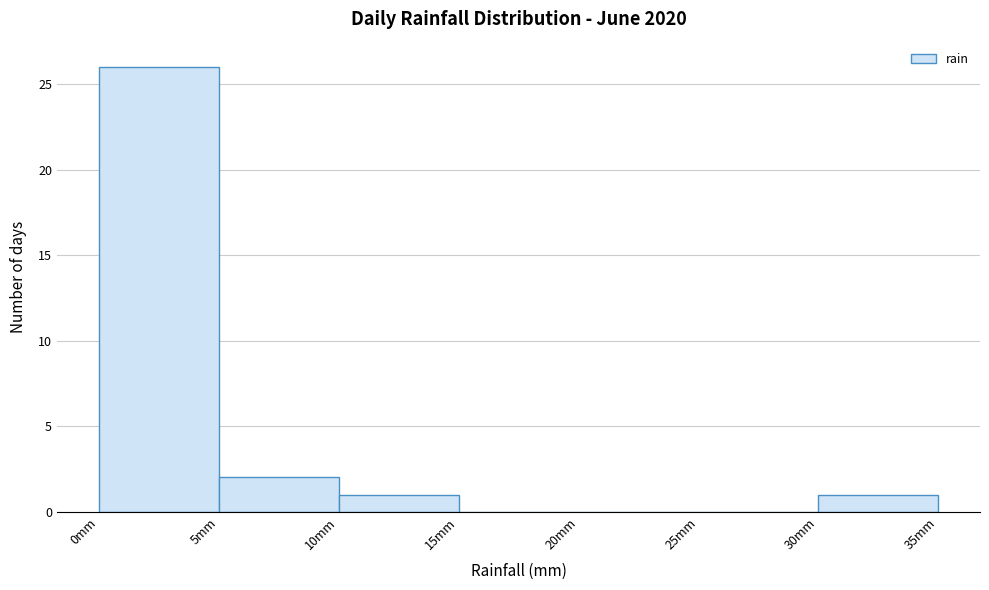

Reading left to right, transcribe this chart: for each bar, give the range it covers on the x-axis and its height. The values are not printed on the chart, so give them approximately, as read against the axis.

0 to 5: 26
5 to 10: 2
10 to 15: 1
15 to 20: 0
20 to 25: 0
25 to 30: 0
30 to 35: 1